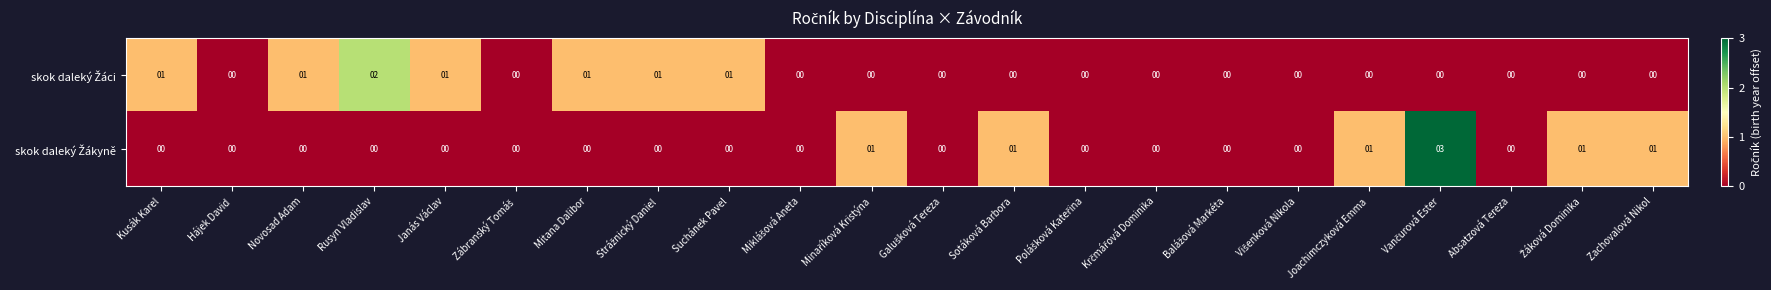

Count the number of categories in the chart.

22